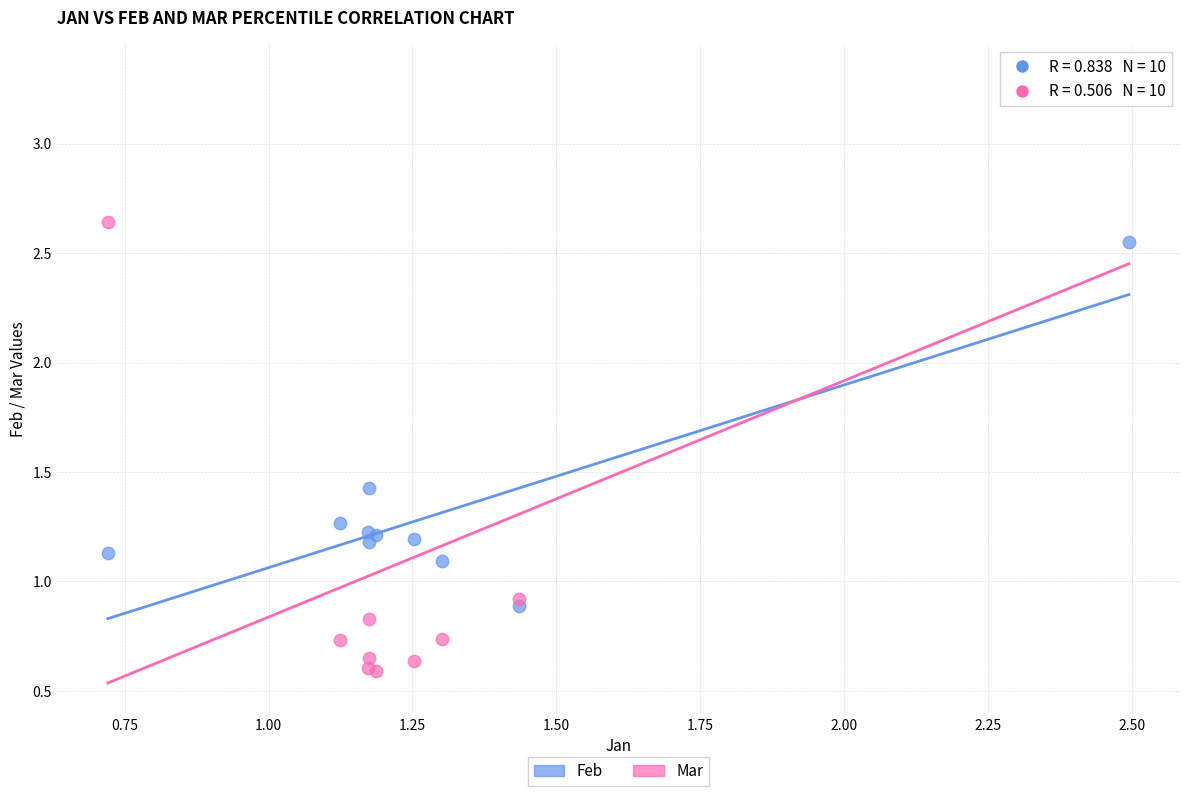

Which series contains the lowest Y value?

Mar